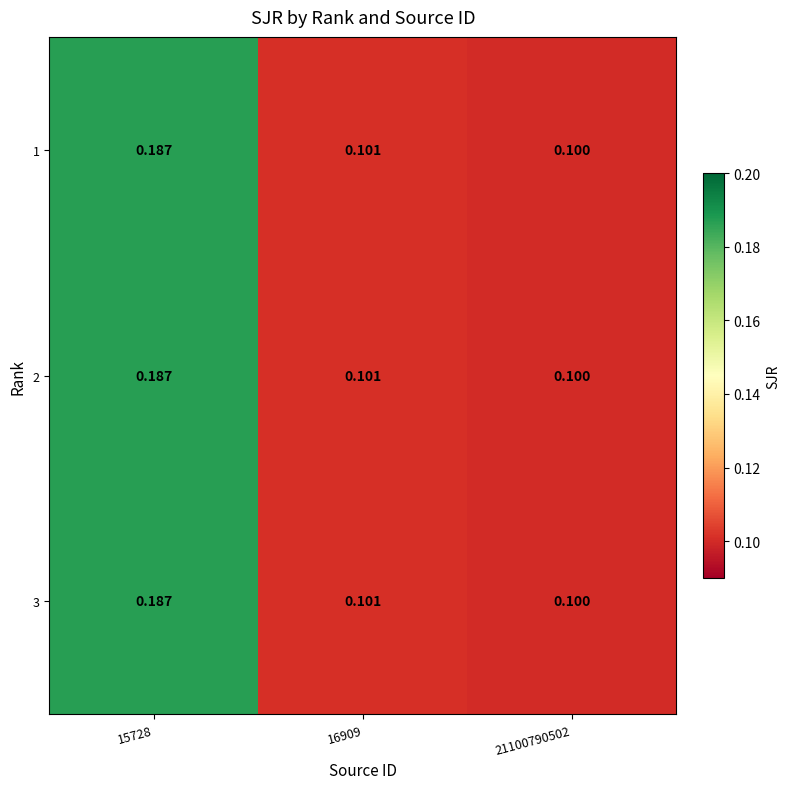

Is the value of 3 at 21100790502 greater than the value of 1 at 16909?

No